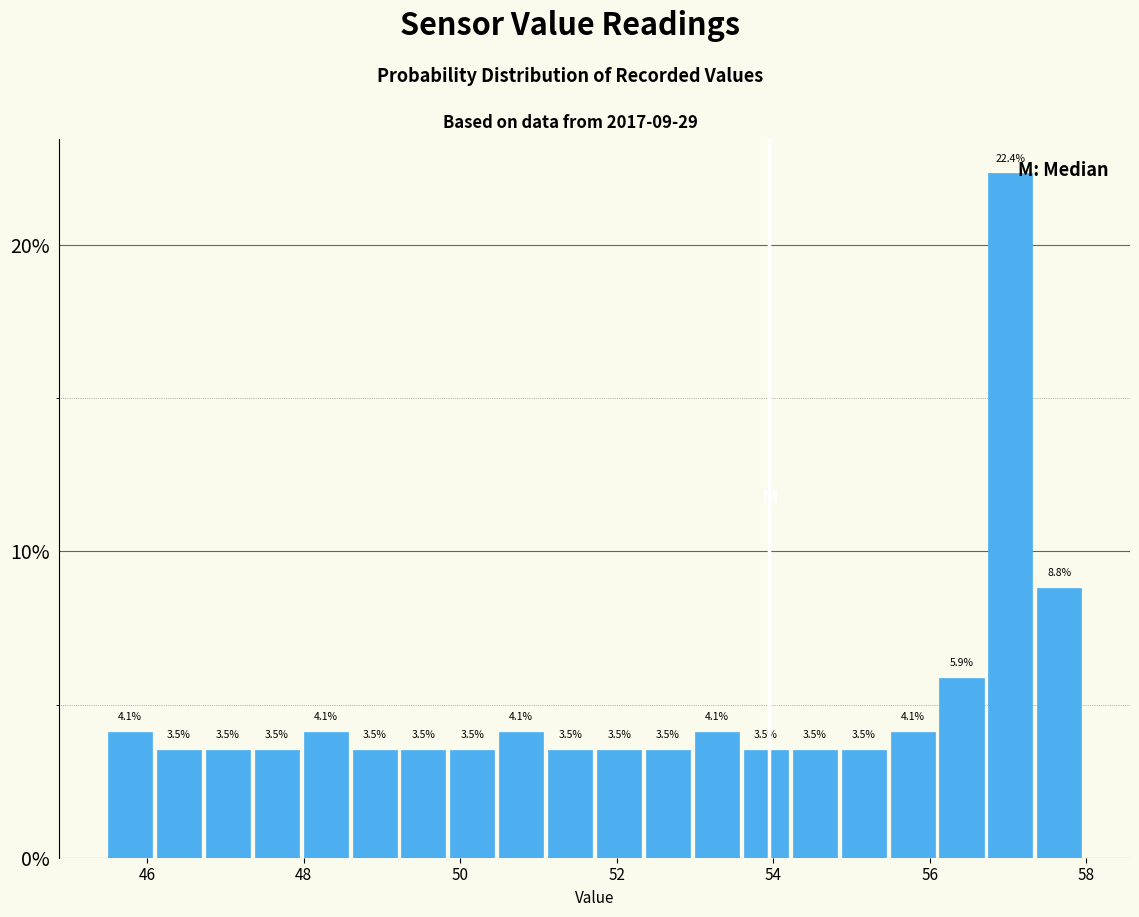

Read against the x-axis, roughly where is the centre of the tallest bar?

57.0